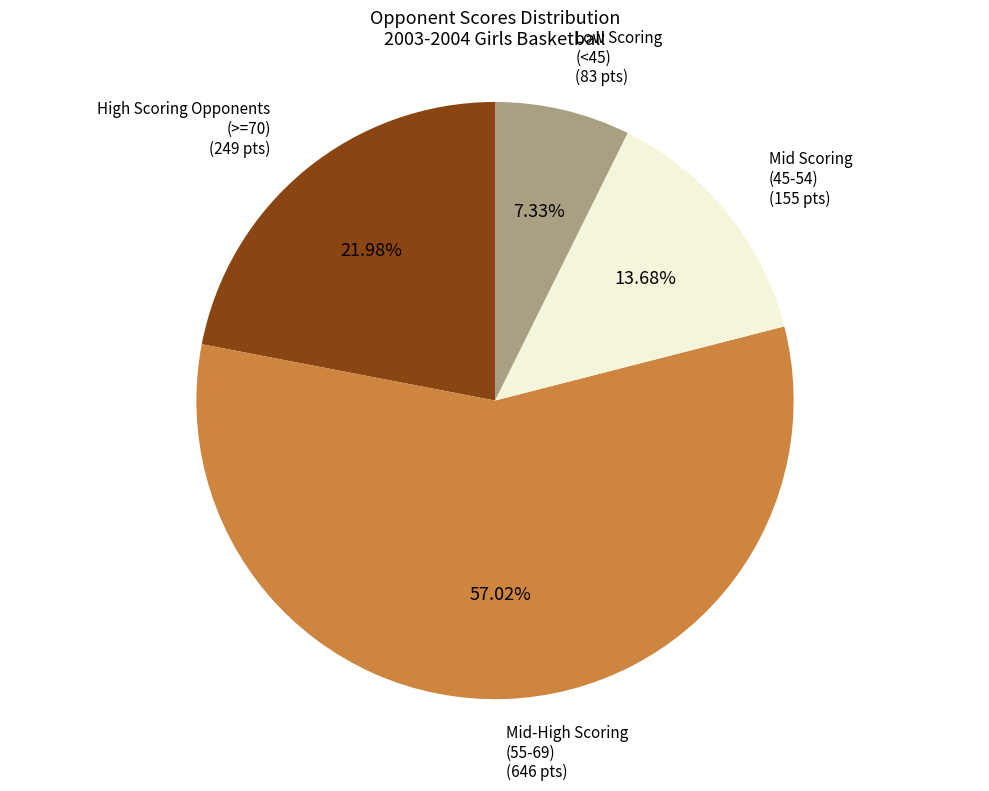

Is there a majority slice in this chart?

Yes